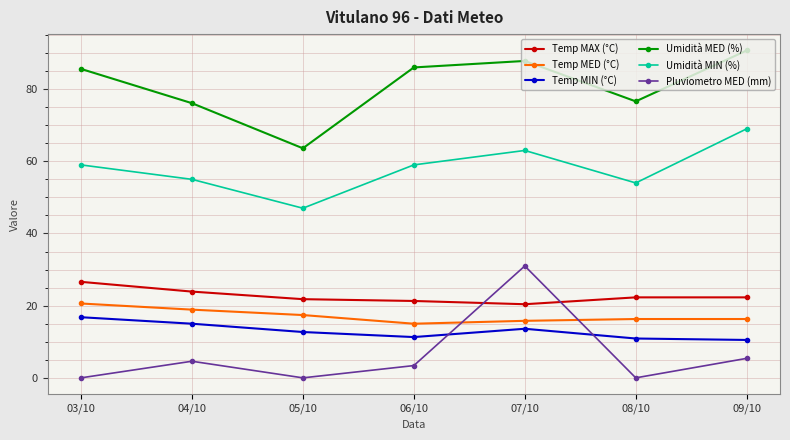

How many lines are shown in the chart?

6